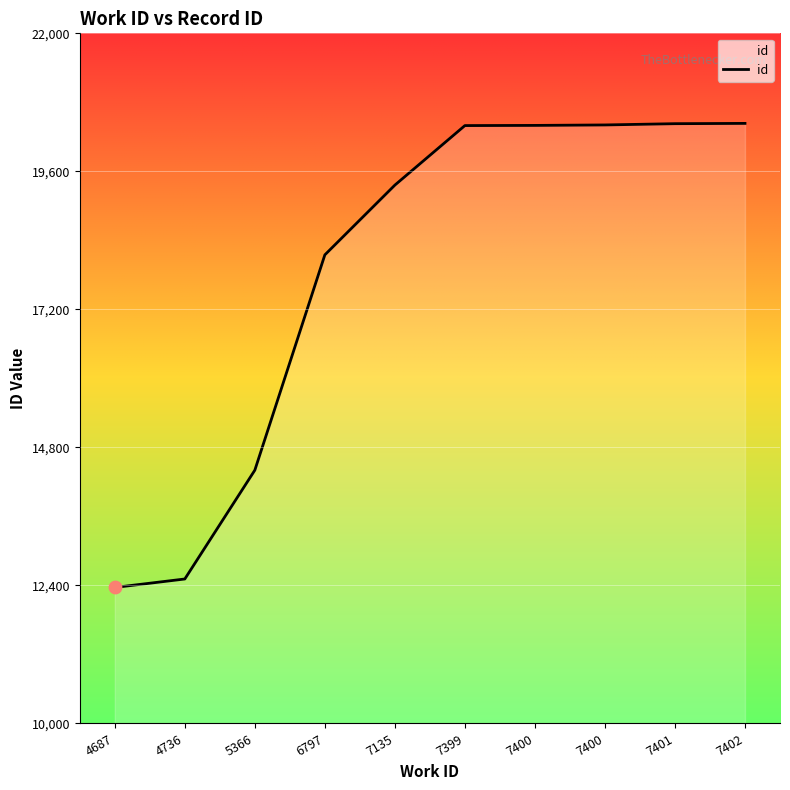

What is the change in value from 6797 to 7400?

+2259